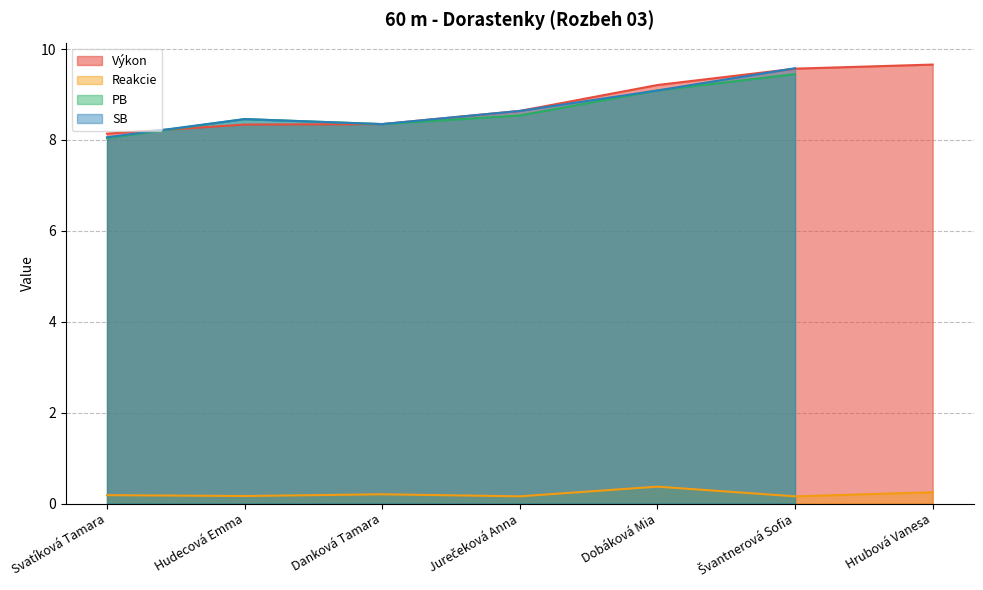

Is it true that Reakcie equals 0.1 at Jurečeková Anna?

False